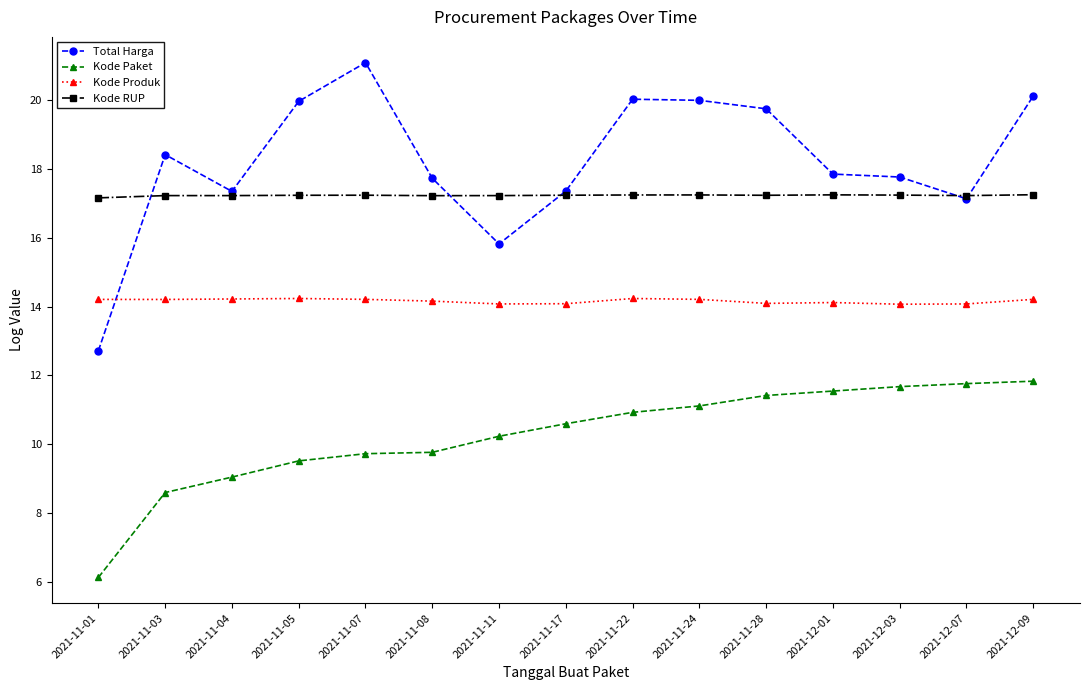

At which category does Total Harga reach its first local peak?

2021-11-03